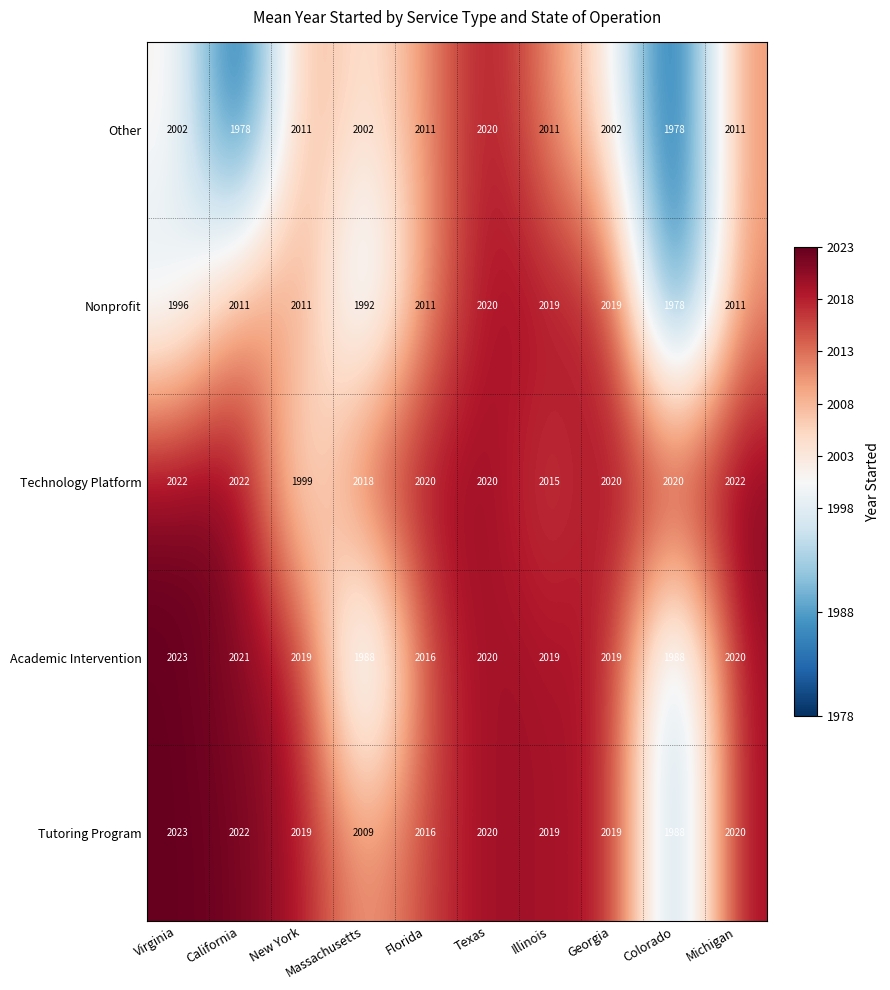

What is the greatest value displayed?

2023